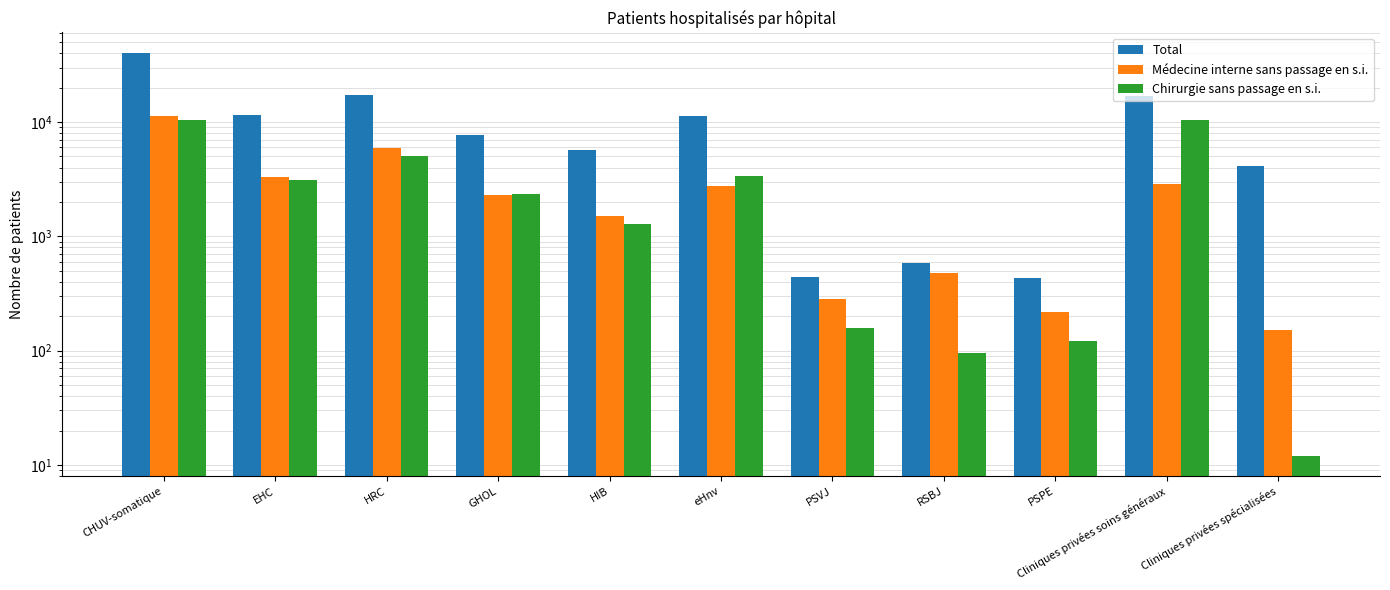

What are all the series names shown in the legend?

Total, Médecine interne sans passage en s.i., Chirurgie sans passage en s.i.